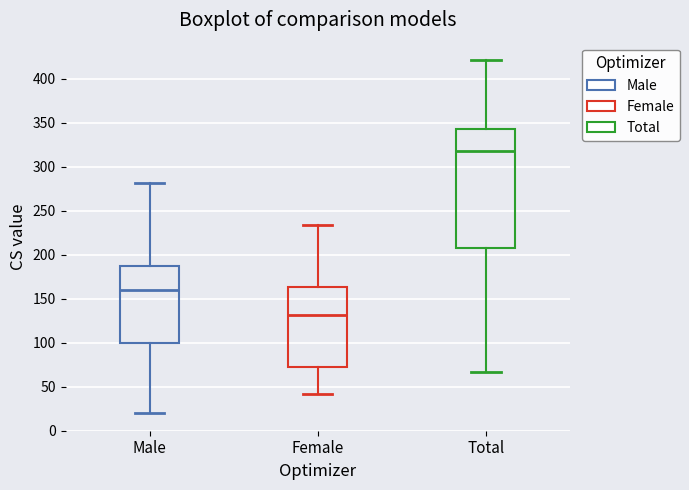

Where is the lower edge of the box for Total on the y-axis? The values are not printed on the chart, so give them approximately, as read against the axis.

210